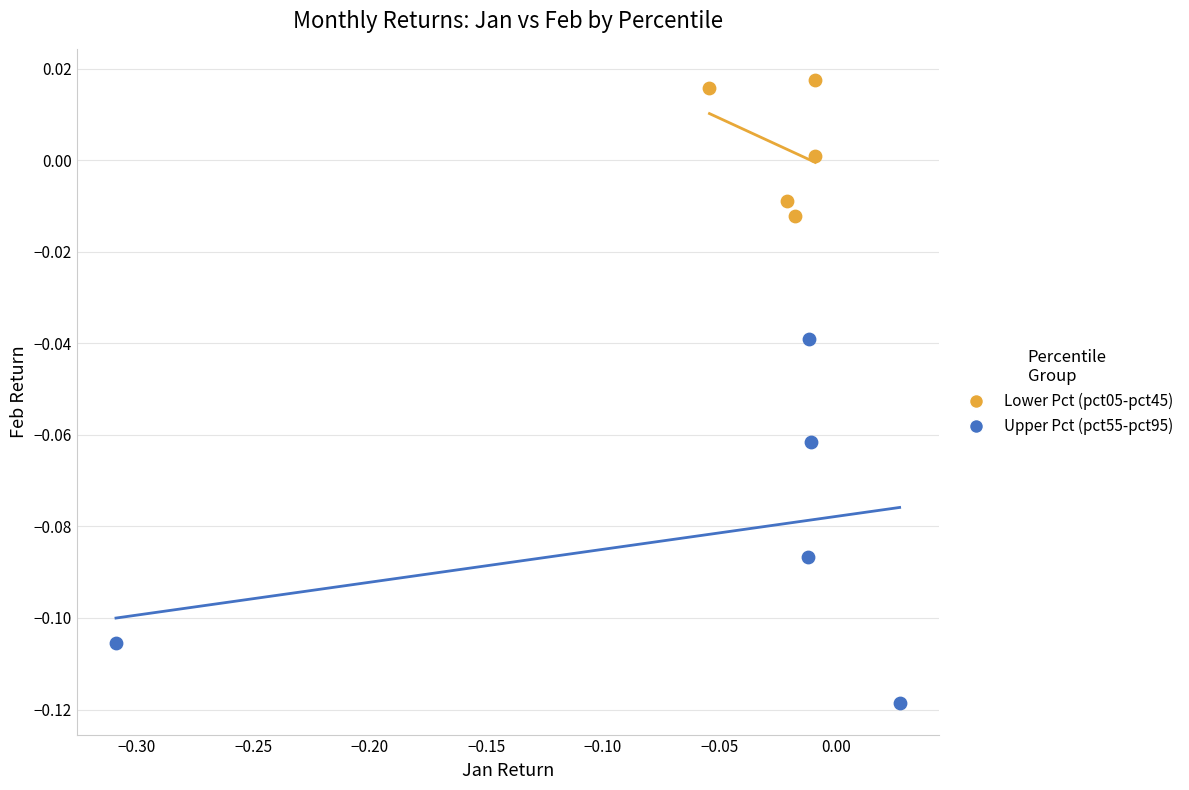

Which series reaches the maximum Y coordinate?

Lower Pct (pct05-pct45)